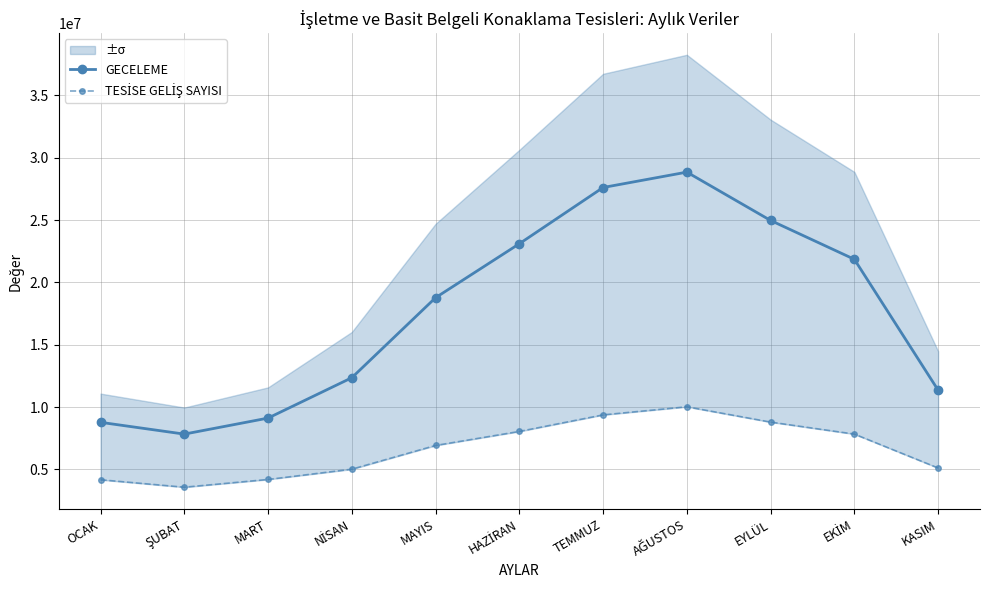

Where is GECELEME nearest to the value 18344452?

MAYIS